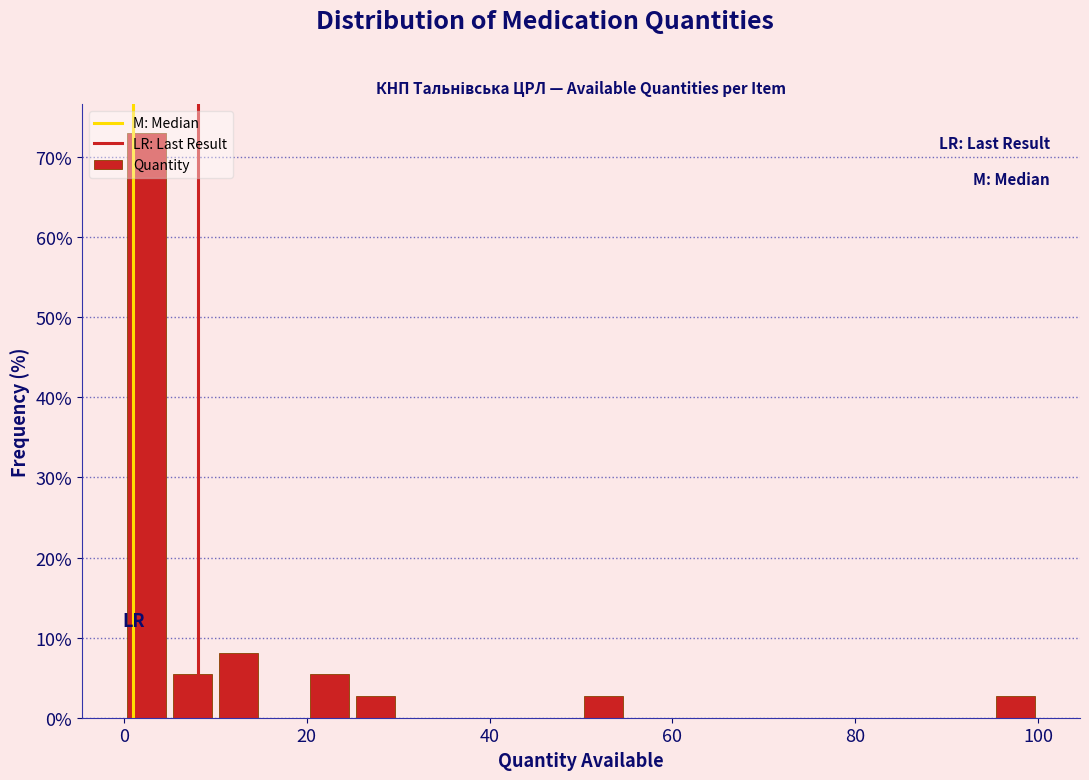

Read against the x-axis, roughly where is the centre of the tallest bar?

2